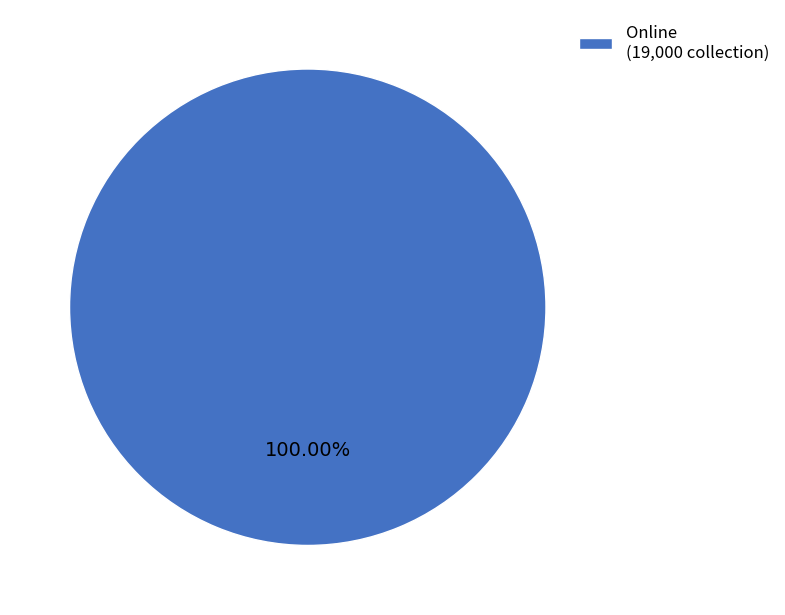

Rank the categories by value from highest to lowest.

Online (19,000 collection)